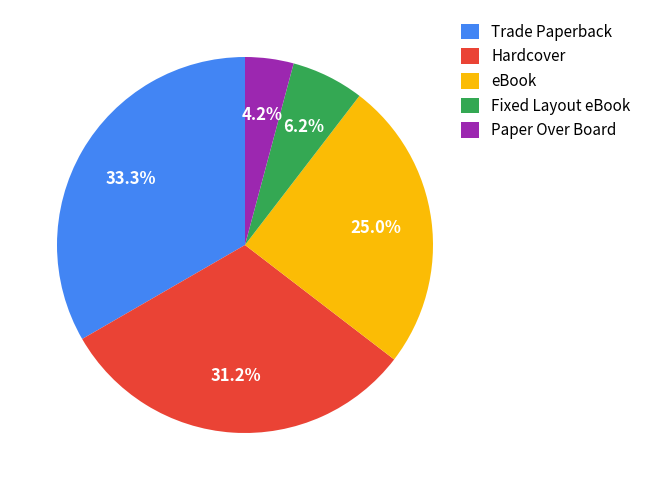

Which has a higher value, Paper Over Board or Fixed Layout eBook?

Fixed Layout eBook